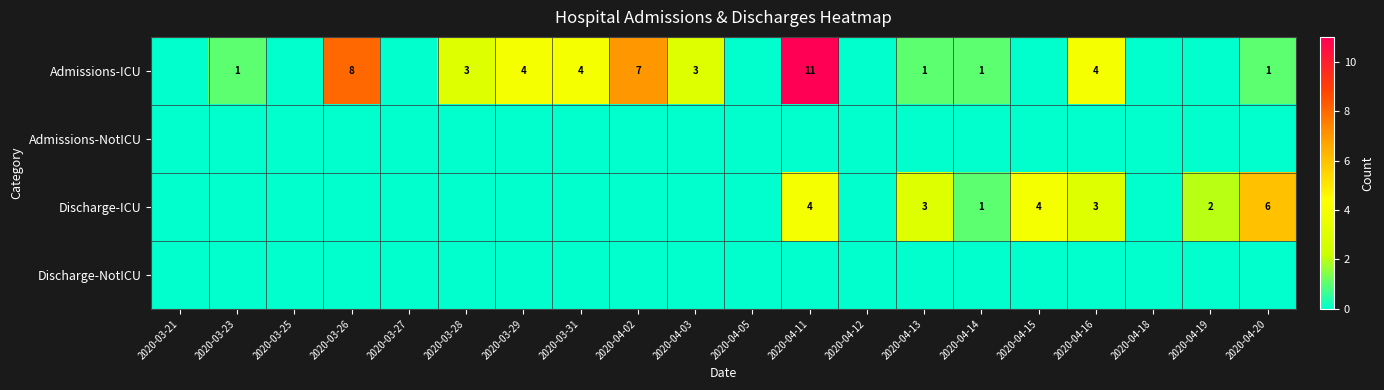

Which series has the largest total across all categories?

Admissions-ICU